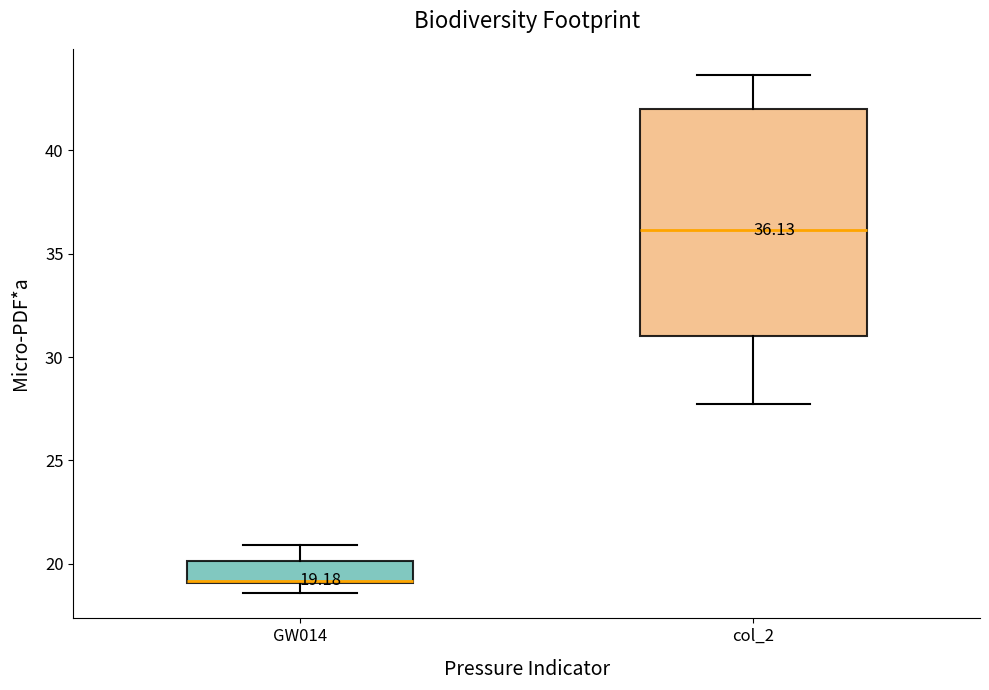

Which box is the tallest, from its lower edge to its upper edge?

col_2